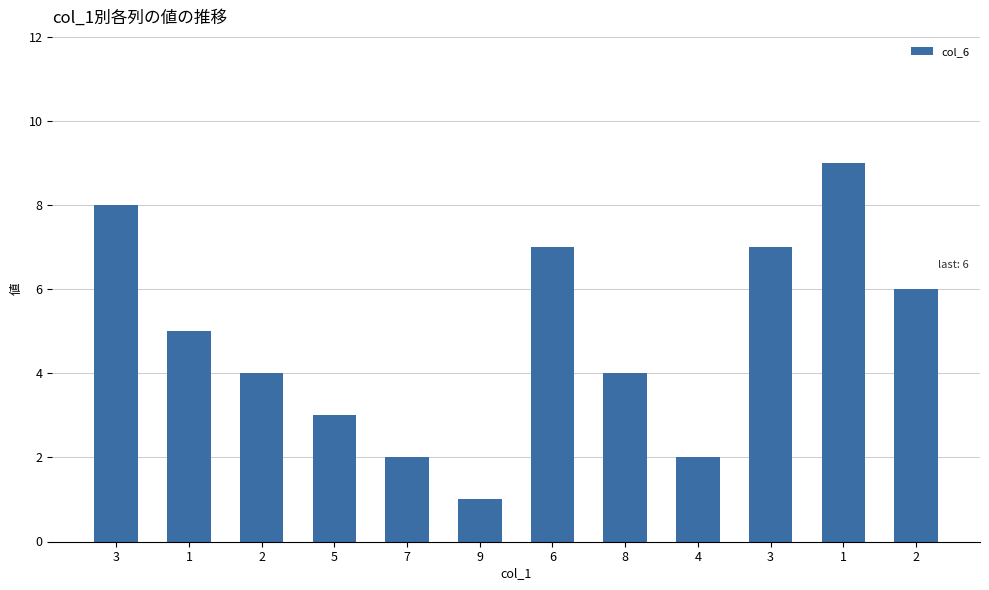

Where is the data nearest to the value 5?

1